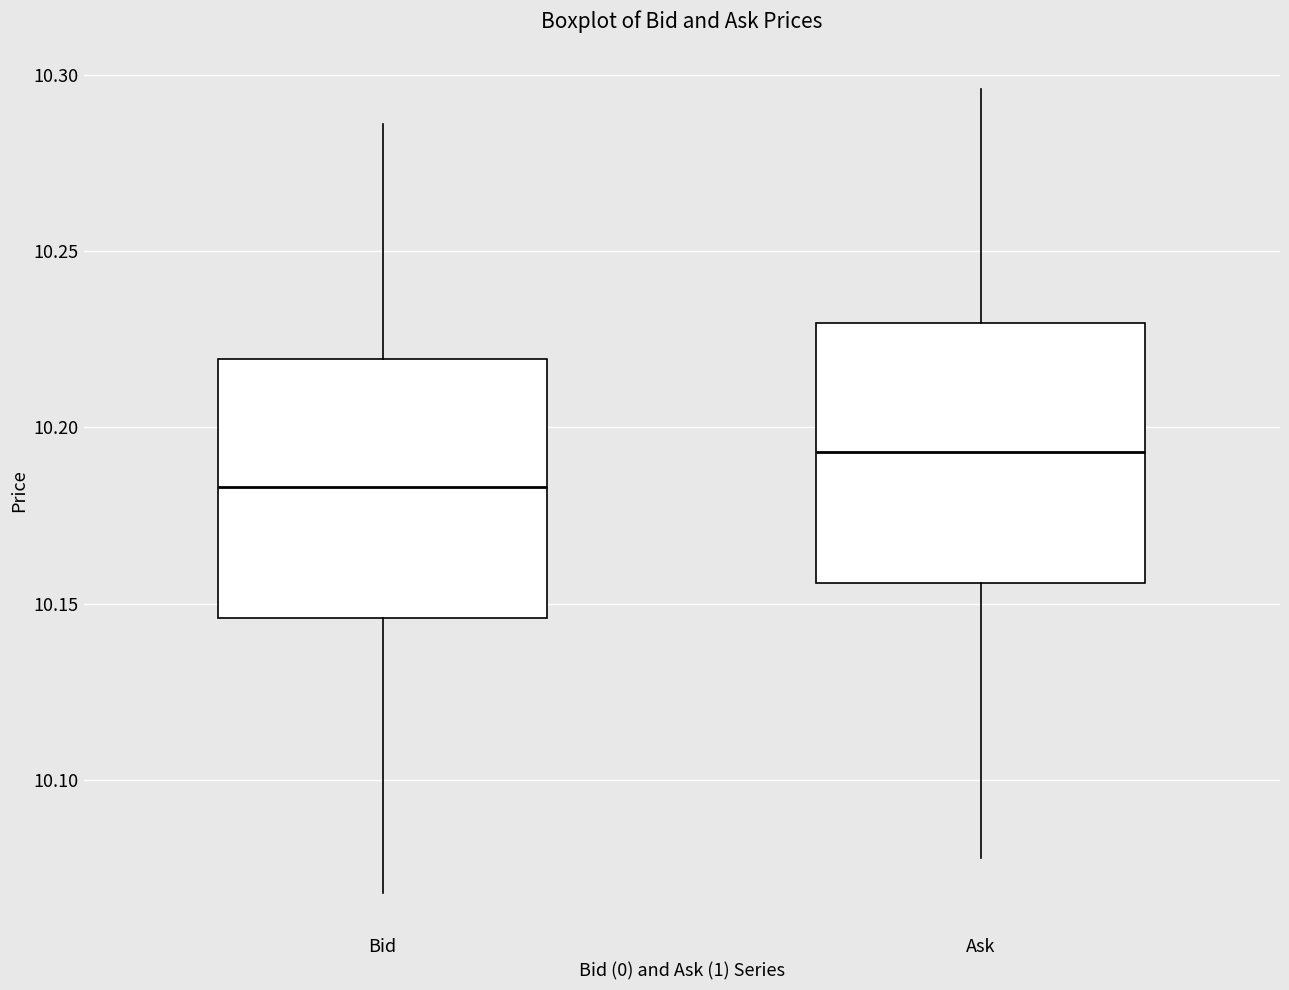

Reading left to right, read every box against the y-axis: the position of its median line, the range the box covers, and the ends of its whiskers. The values are not printed on the chart, so give them approximately, as read against the axis.

Bid: median 10.185, box 10.145 to 10.220, whiskers 10.070 to 10.285
Ask: median 10.195, box 10.155 to 10.230, whiskers 10.080 to 10.295